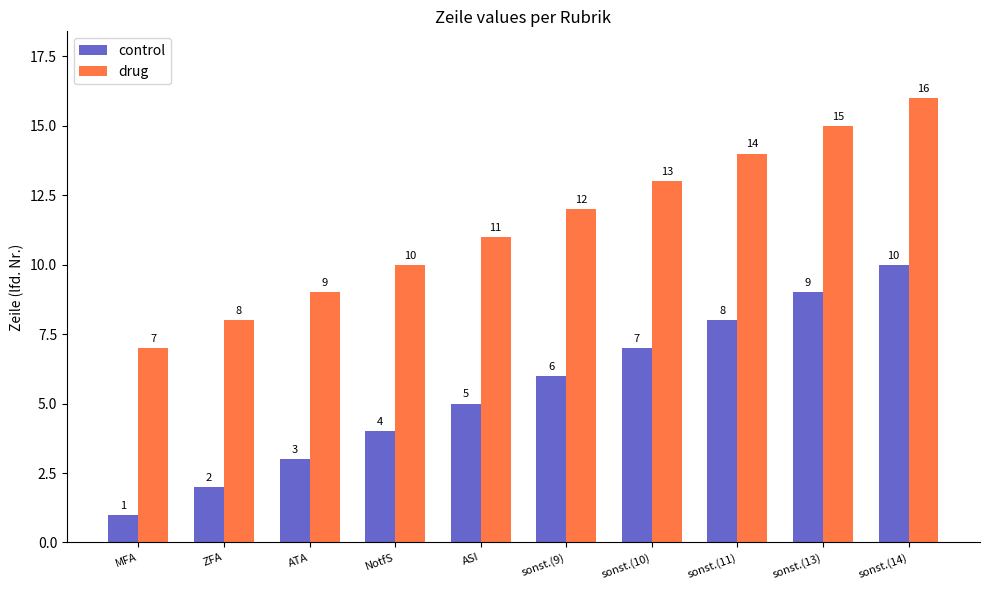

What is the value of the drug bar at the 4th from the left?

10